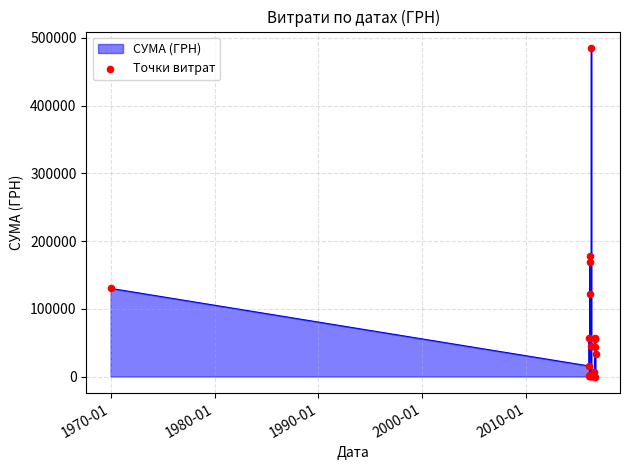

What is the difference between the maximum and minimum values?

485252.2